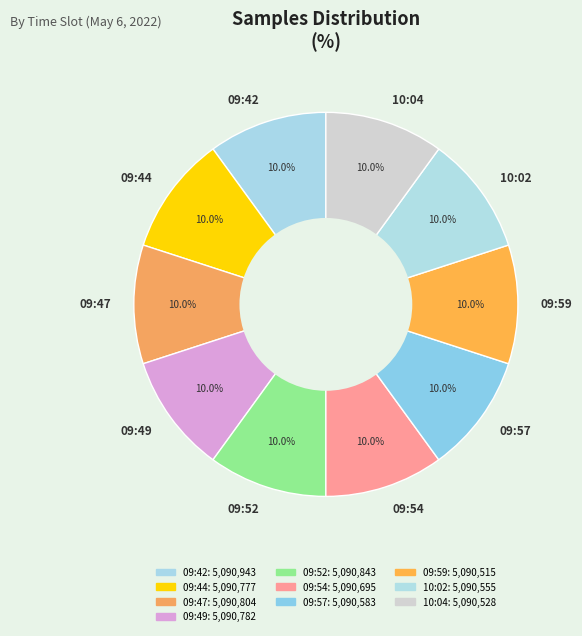

Count the number of slices in the pie.

10